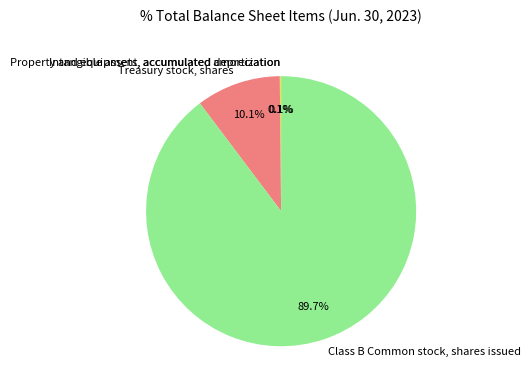

What is the largest slice in the pie chart?

Class B Common stock, shares issued